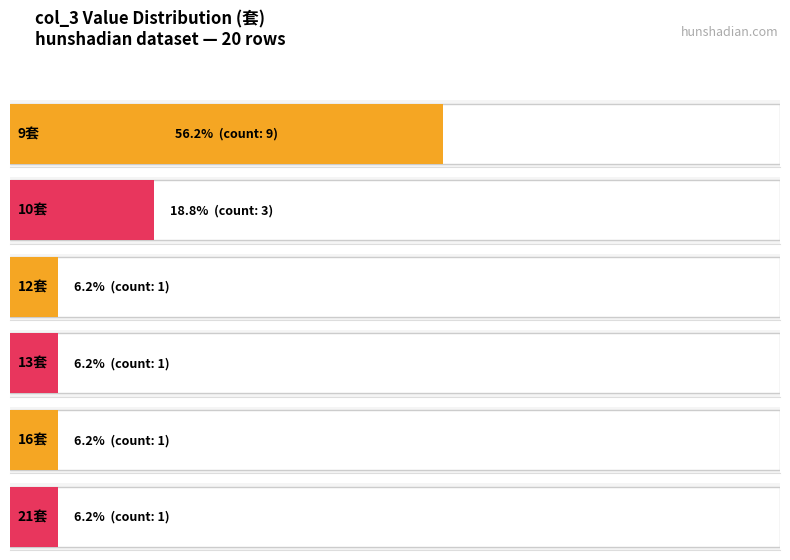

What is the sum of all values?

16